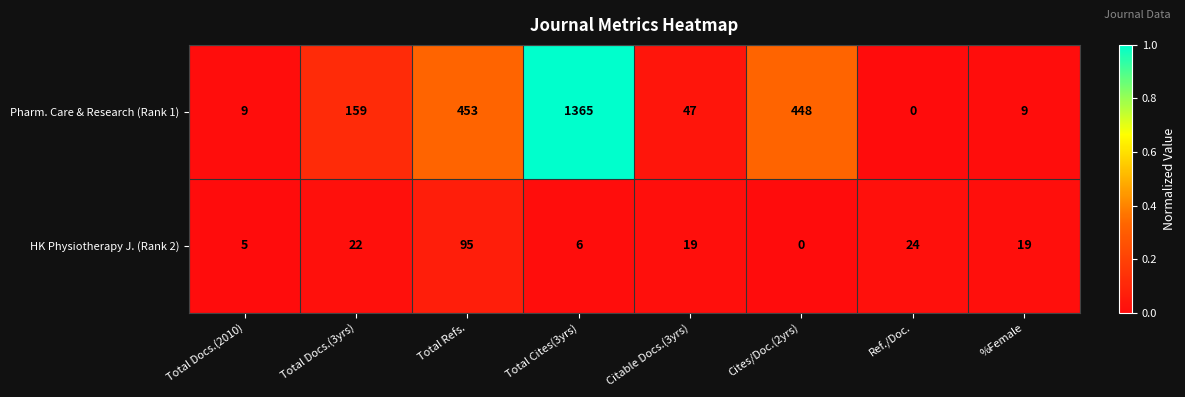

Which series has the widest spread of values?

Pharm. Care & Research (Rank 1)